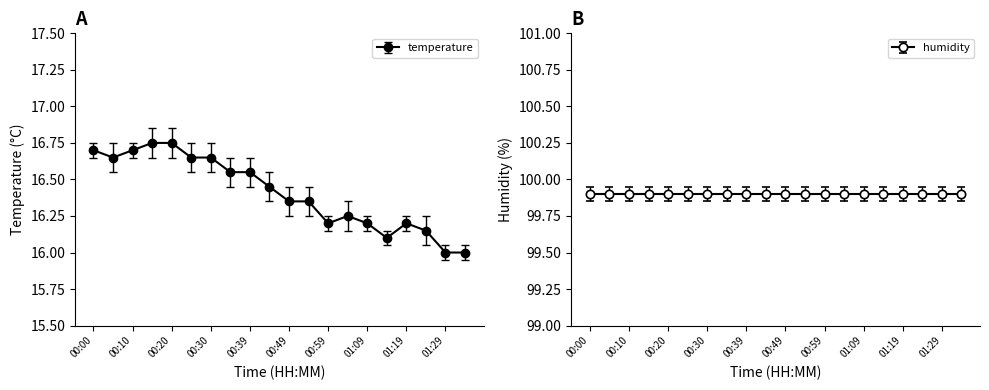

What is the minimum value shown in the chart?

16.0